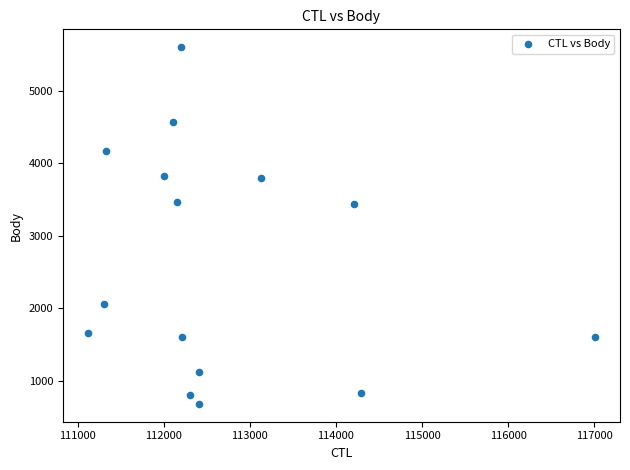

What is the range of X values (max minus min)?

5883